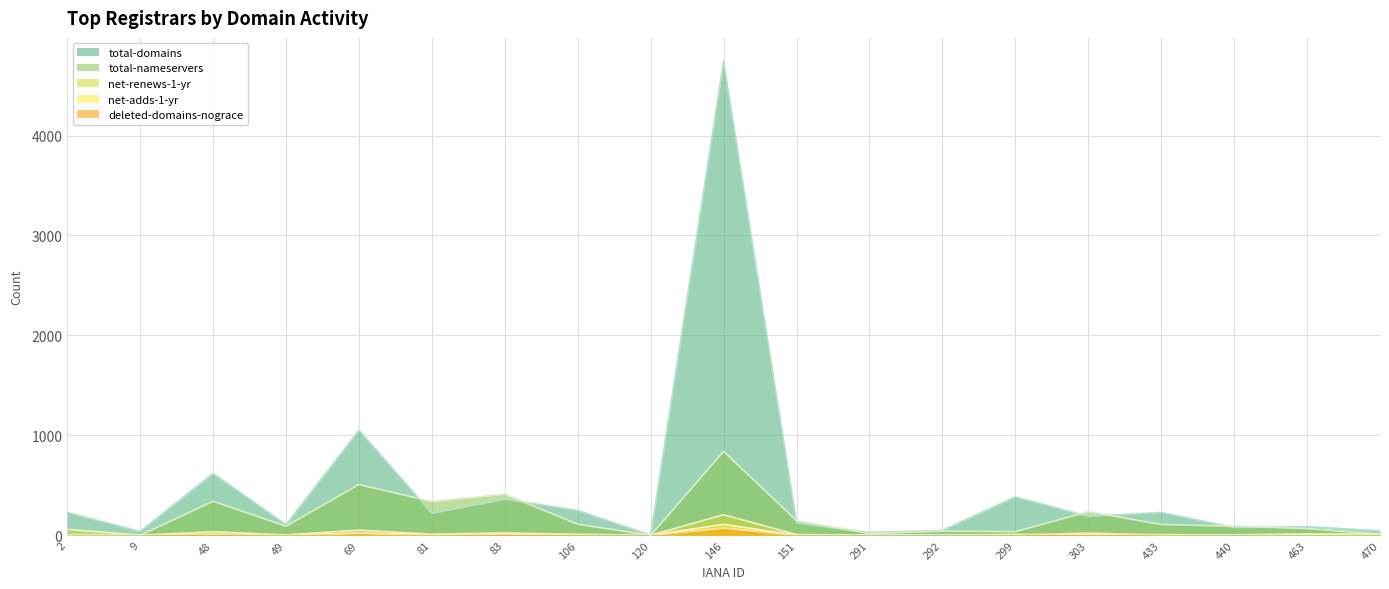

What are all the series names shown in the legend?

total-domains, total-nameservers, net-renews-1-yr, net-adds-1-yr, deleted-domains-nograce